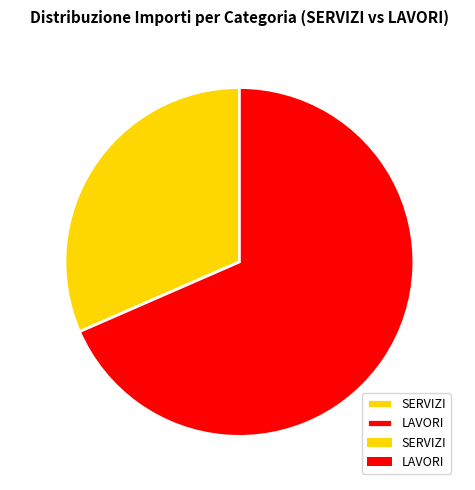

The LAVORI slice represents 68% of the pie. True or false?

True